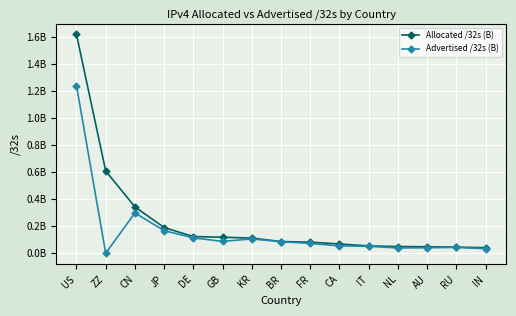

Where is the first local maximum for Advertised /32s (B)?

CN